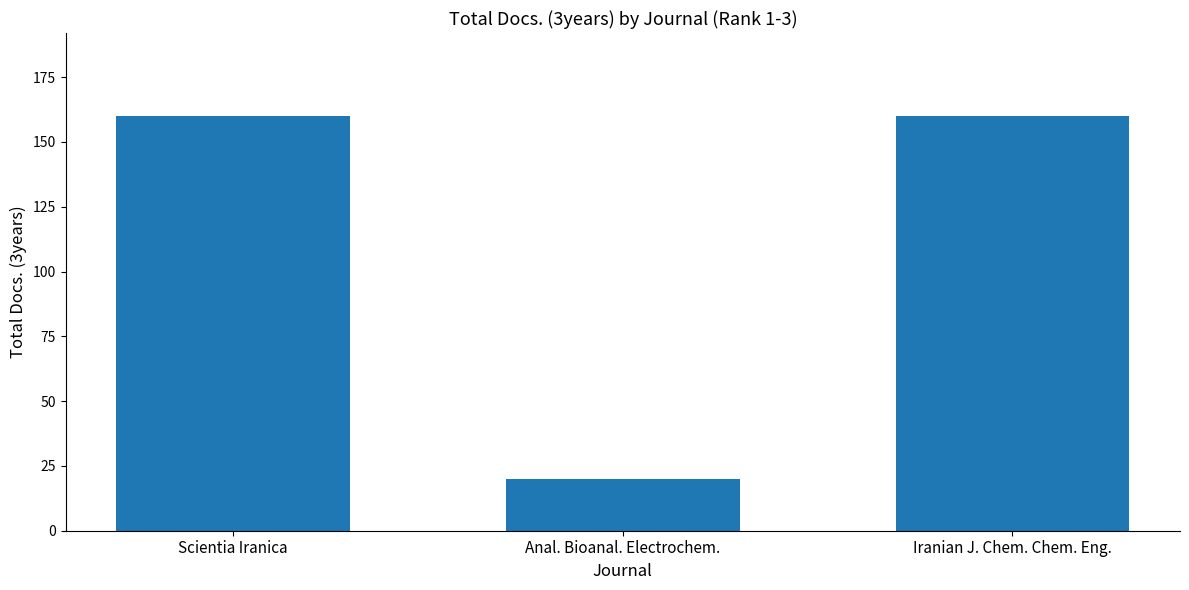

What is the ratio of the value at Scientia Iranica to the value at Iranian J. Chem. Chem. Eng.?

1.0